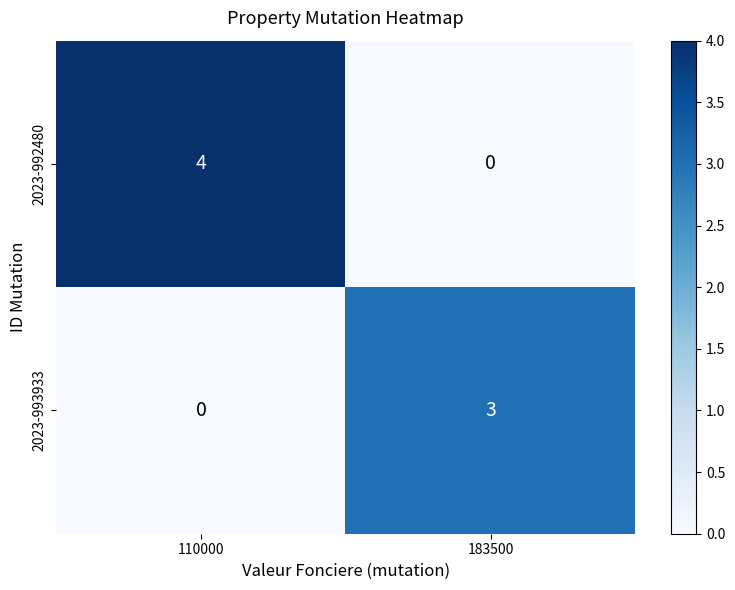

At which label is 2023-993933 closest to 1?

110000